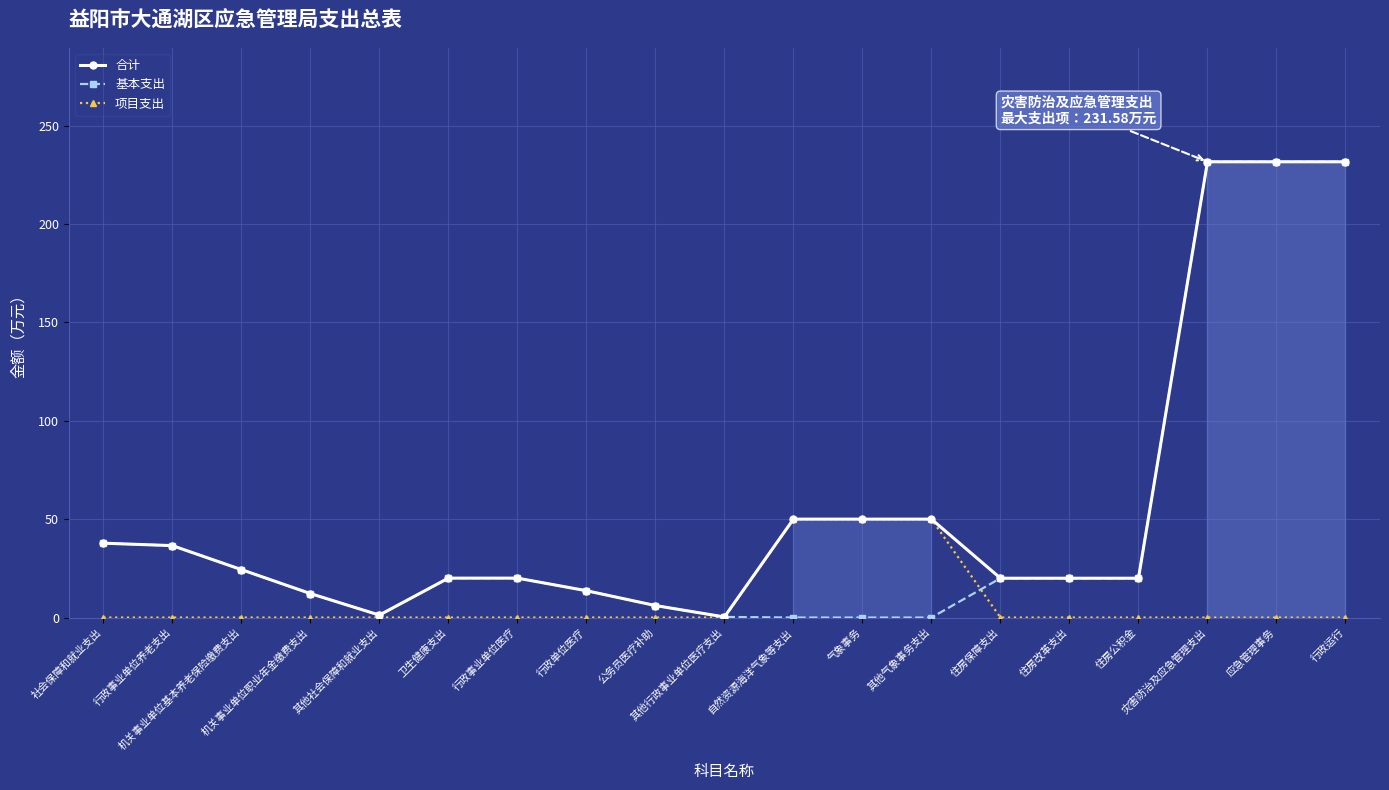

What is the label of the 2nd point from the left?

行政事业单位养老支出